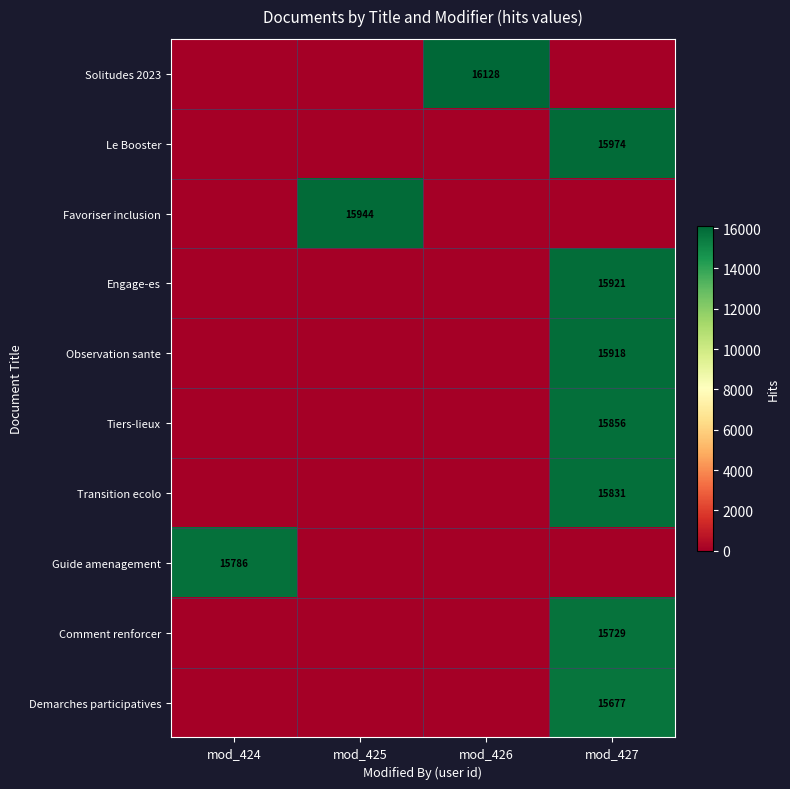

True or false: Guide amenagement has a value of 9051 at mod_424.

False